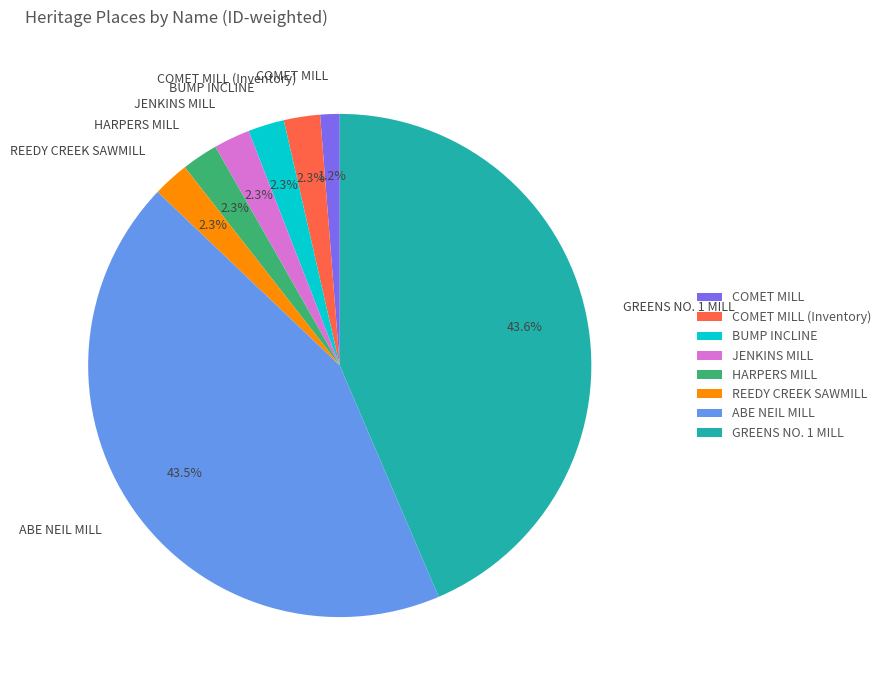

What percentage is the COMET MILL (Inventory) slice, to the nearest percent?

2%